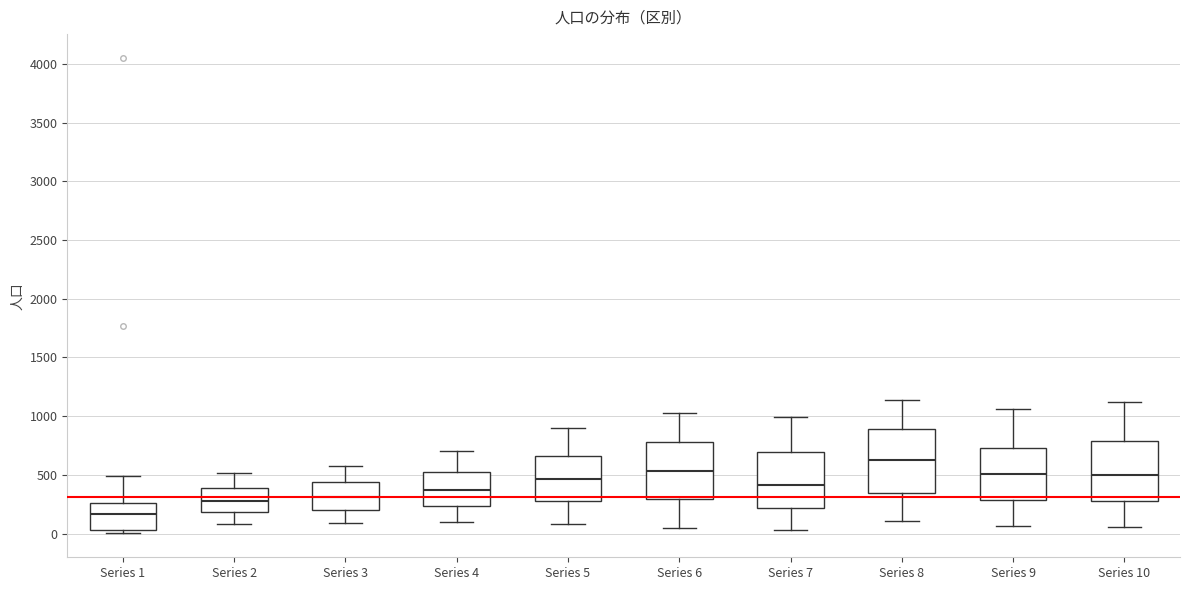

Which box has the highest median line?

Series 8